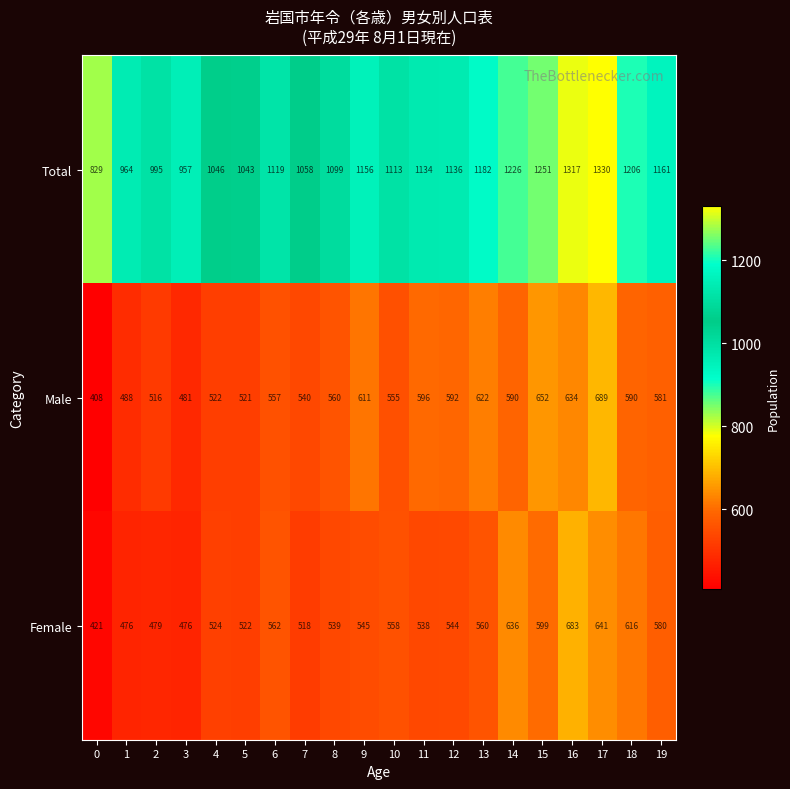

Which series has the widest spread of values?

Total